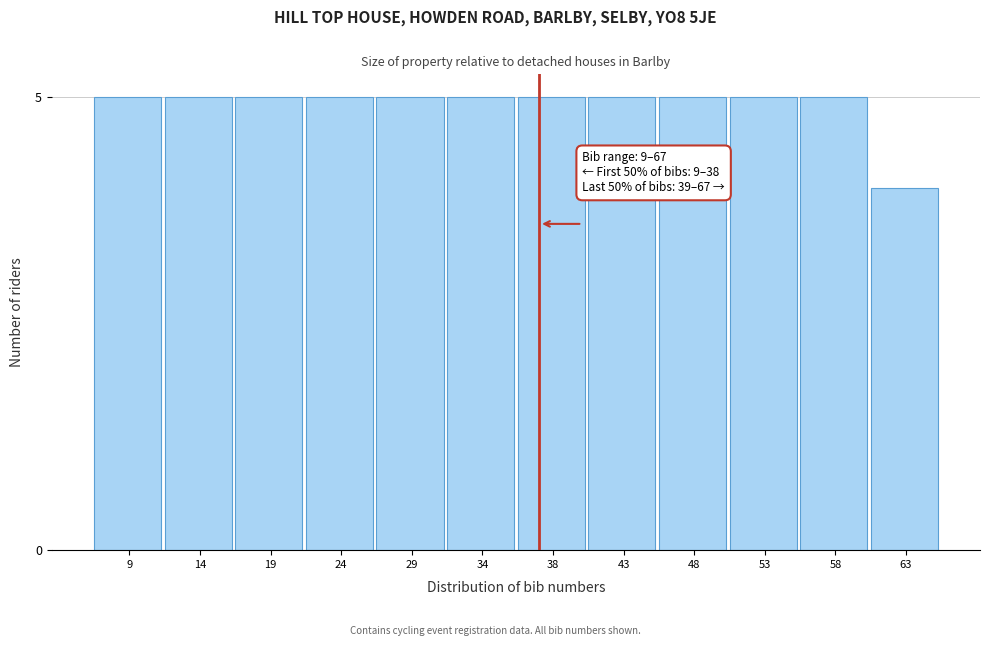

Reading left to right, transcribe all the data shown in this chart.

5	5	5	5	5	5	5	5	5	5	5	4